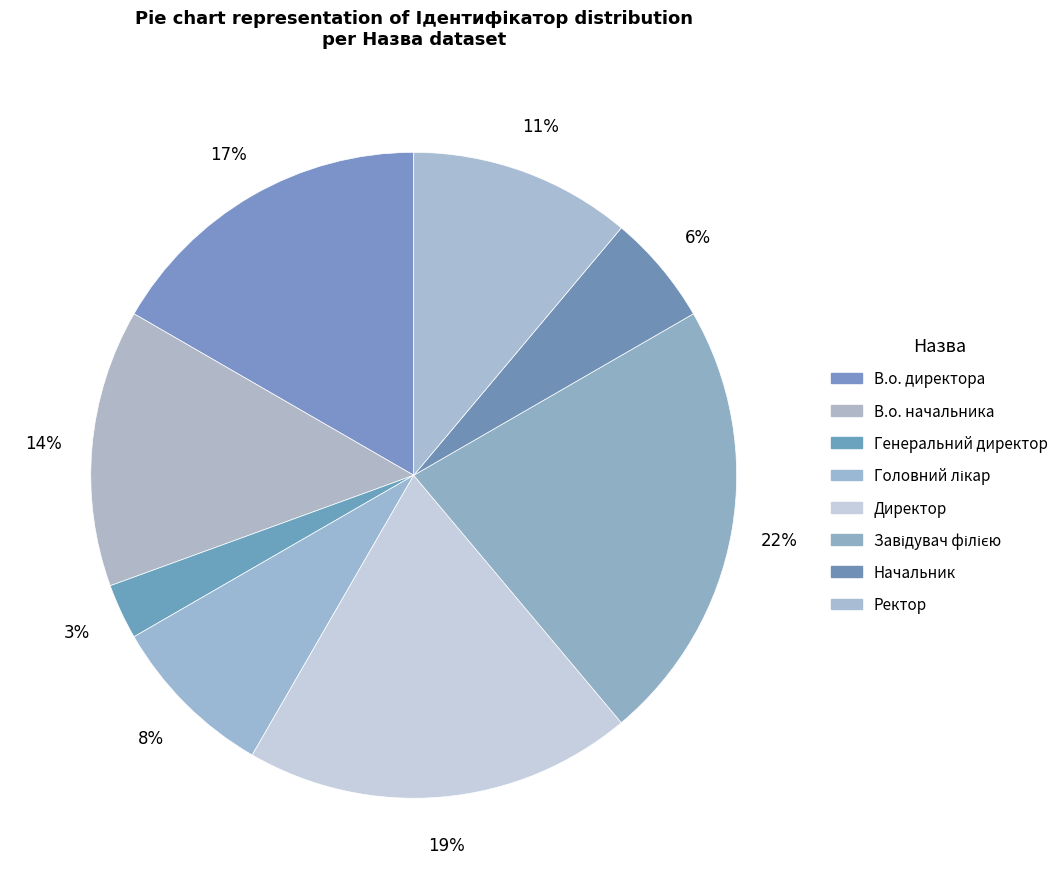

How many slices are in this pie chart?

8